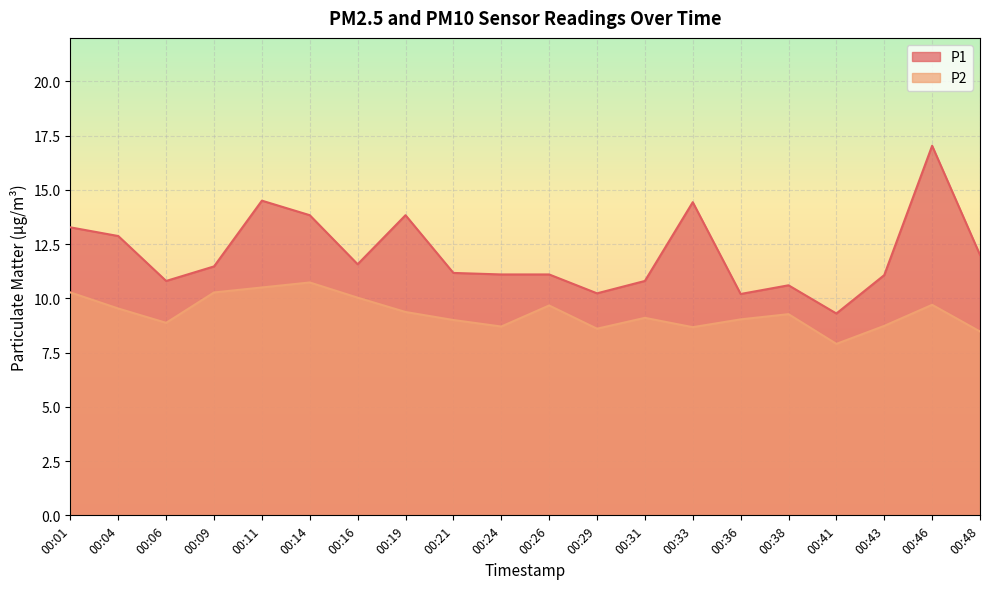

Reading left to right, what are all the values shown in this chart?

P1: 13.3	12.9	10.8	11.5	14.5	13.8	11.6	13.8	11.2	11.1	11.1	10.2	10.8	14.4	10.2	10.6	9.3	11.1	17.0	12.0
P2: 10.3	9.5	8.9	10.3	10.5	10.7	10.0	9.4	9.0	8.7	9.7	8.6	9.1	8.7	9.0	9.3	7.9	8.7	9.7	8.5